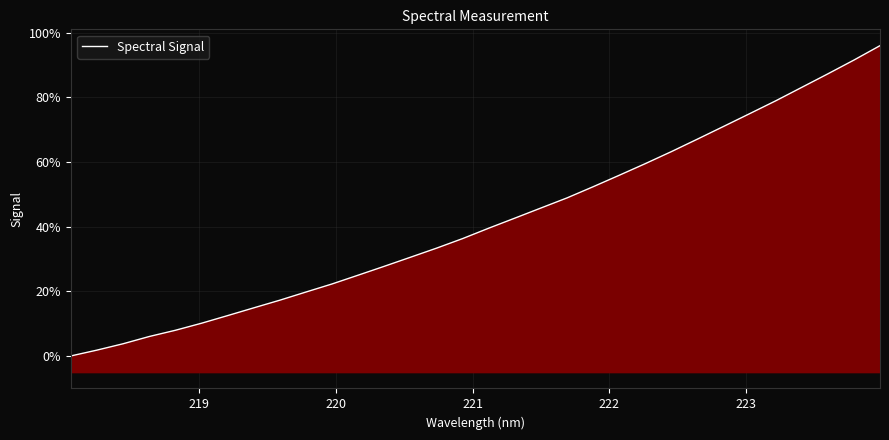

The chart shows a value of 1.8 at 219. True or false?

True